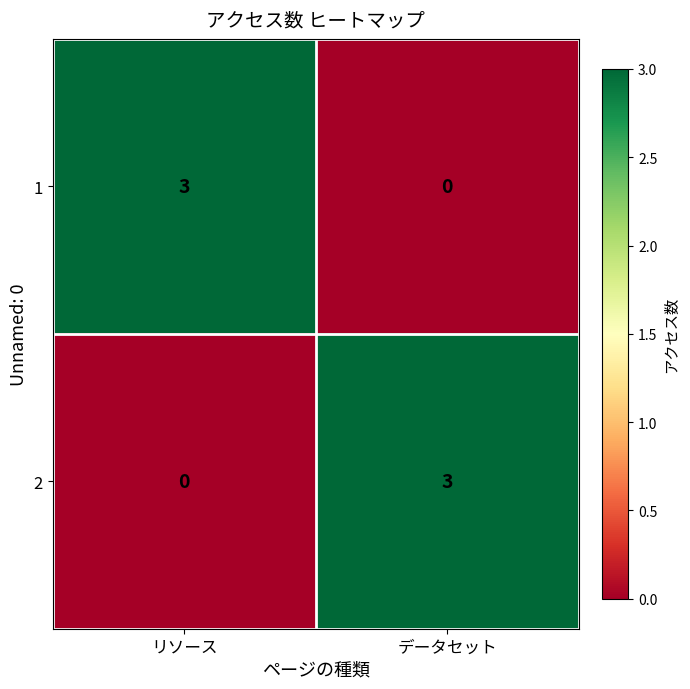

Reading right to left, list all the values displayed in this chart.

1: データセット=0	リソース=3
2: データセット=3	リソース=0